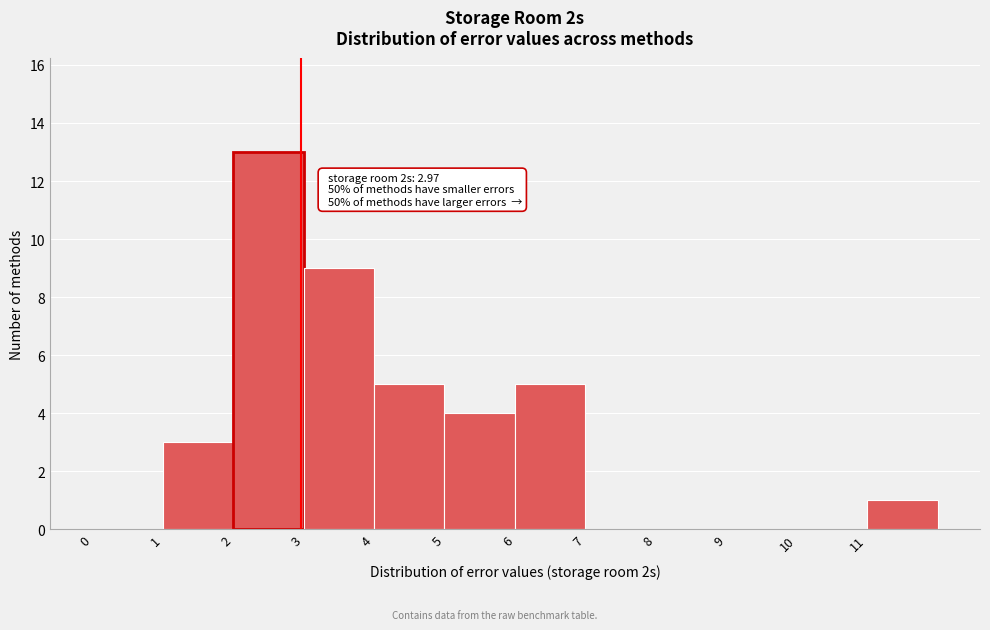

Over which range of the x-axis is the bar tallest?

2 to 3